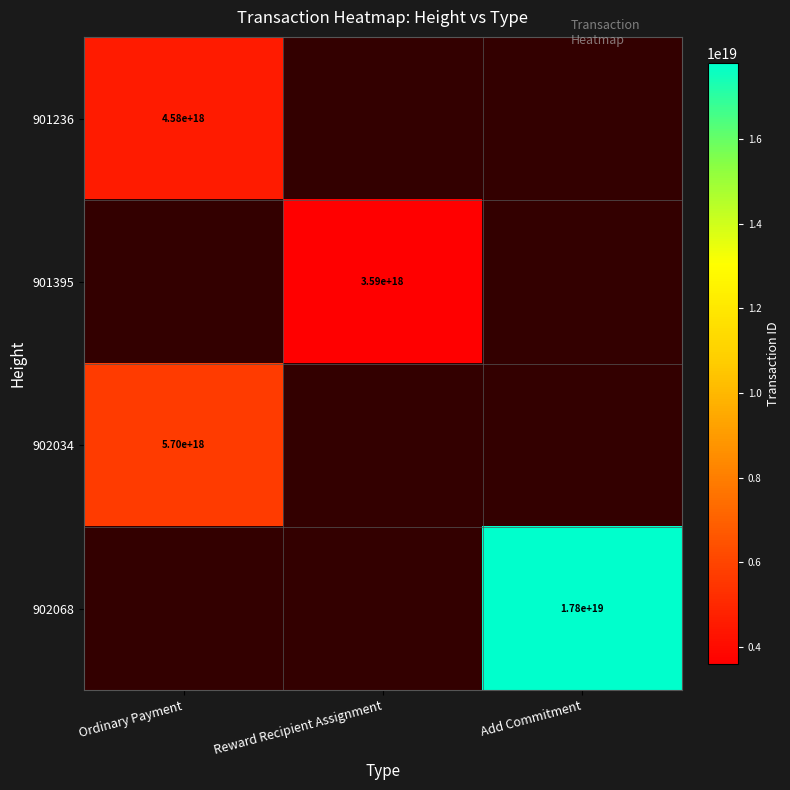

What is the greatest value displayed?

17801876359367628800.0